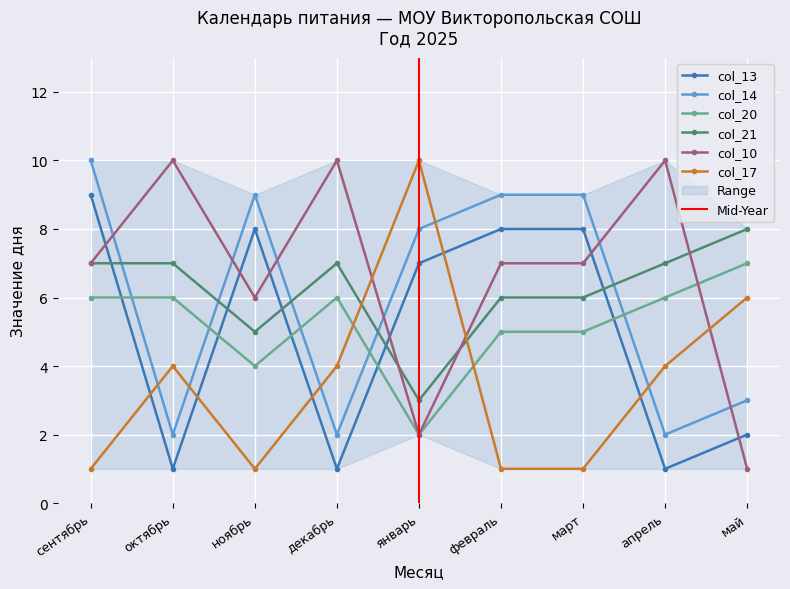

At which label does col_21 reach its peak?

май